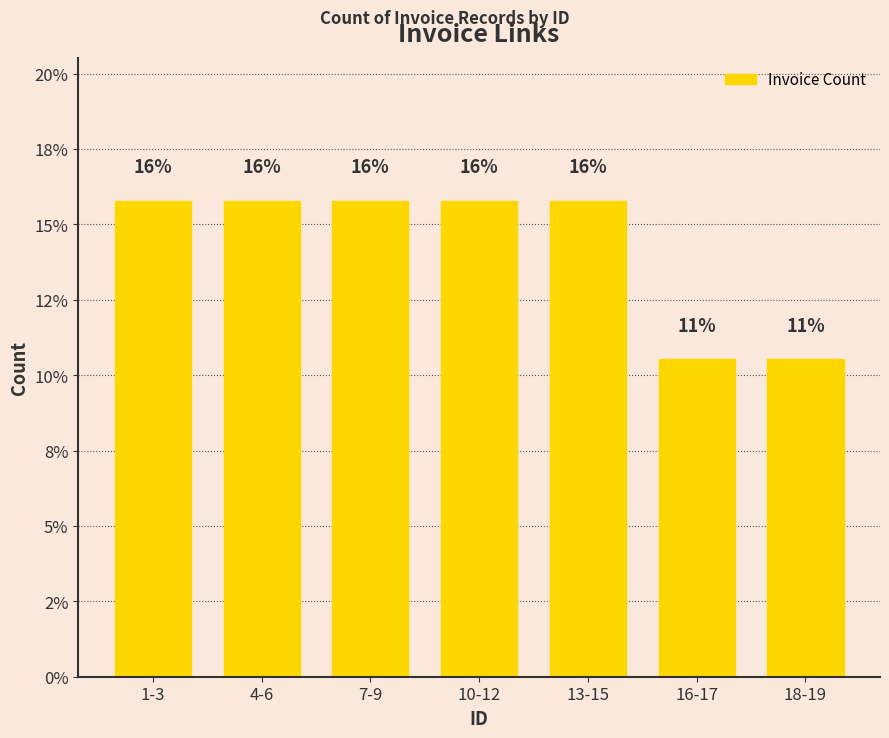

Count the number of categories in the chart.

7